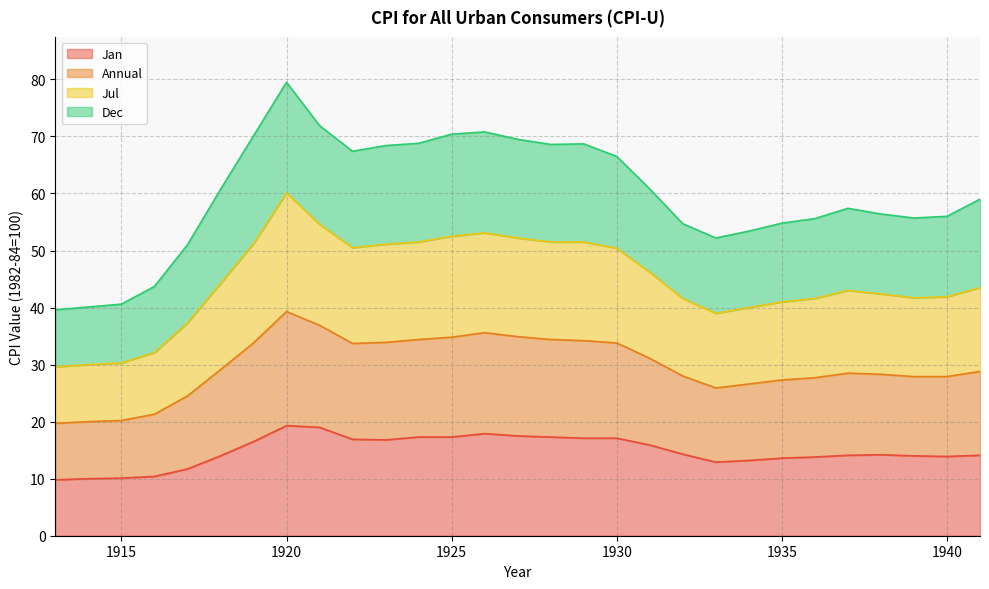

What is the lowest value of the Jan series?

9.8